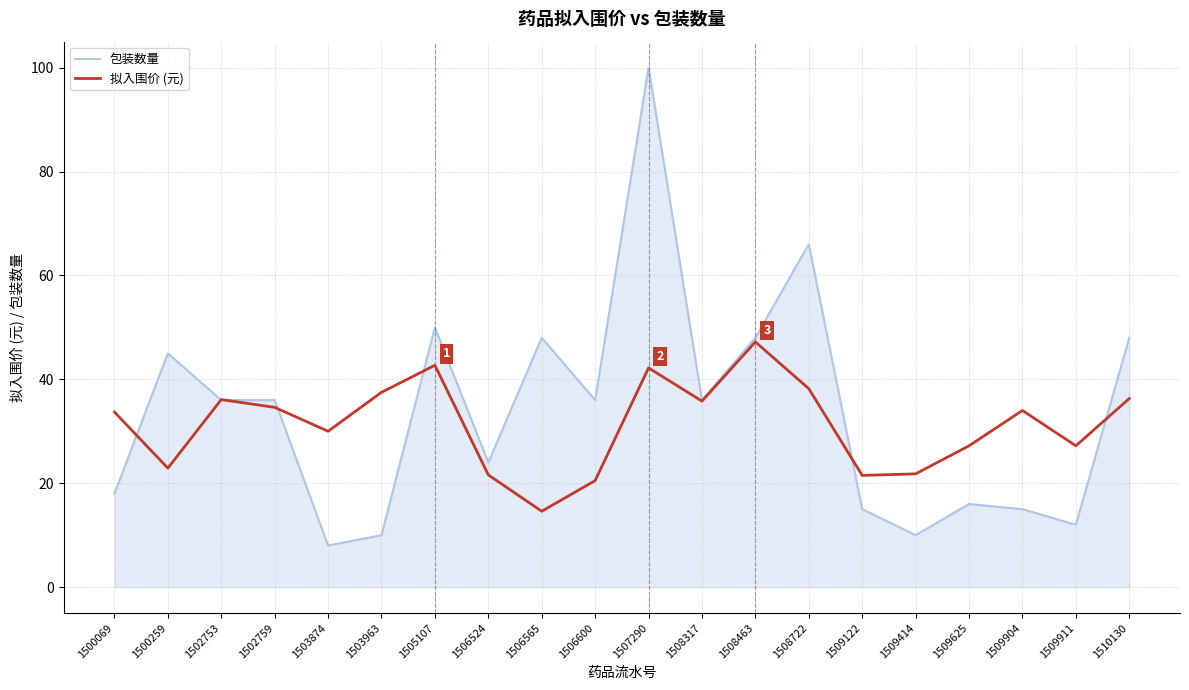

Is it true that 拟入围价 (元) equals 64.0 at 1505107?

False